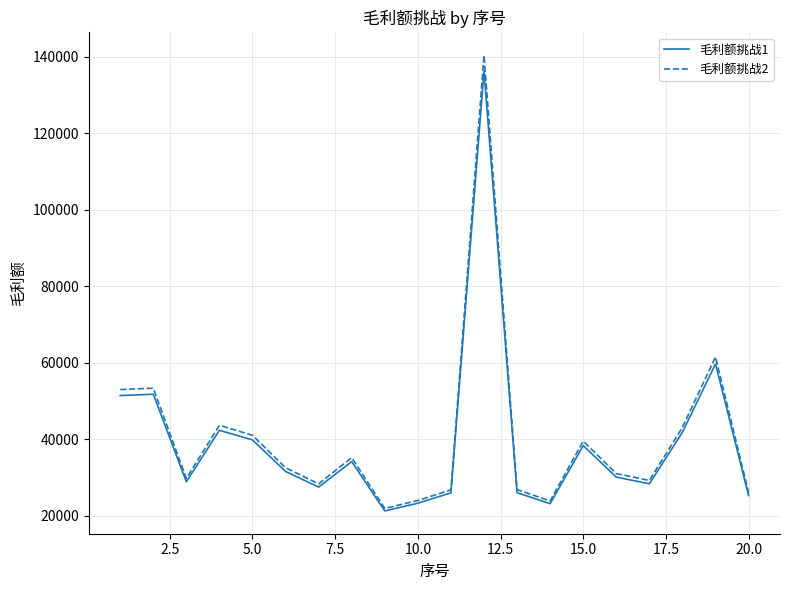

How many lines are shown in the chart?

2